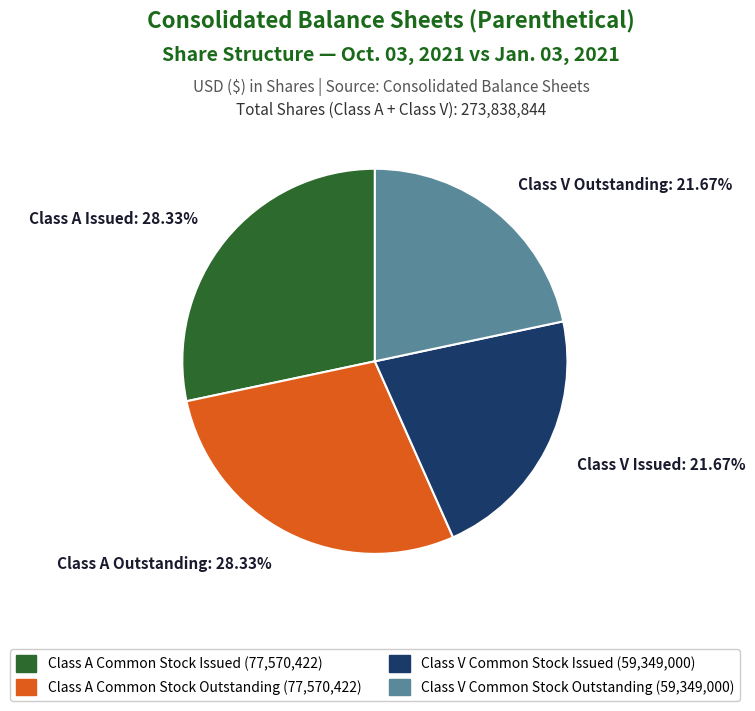

Is the sum of Class A Issued: 28.33% and Class A Outstanding: 28.33% greater than half?

Yes